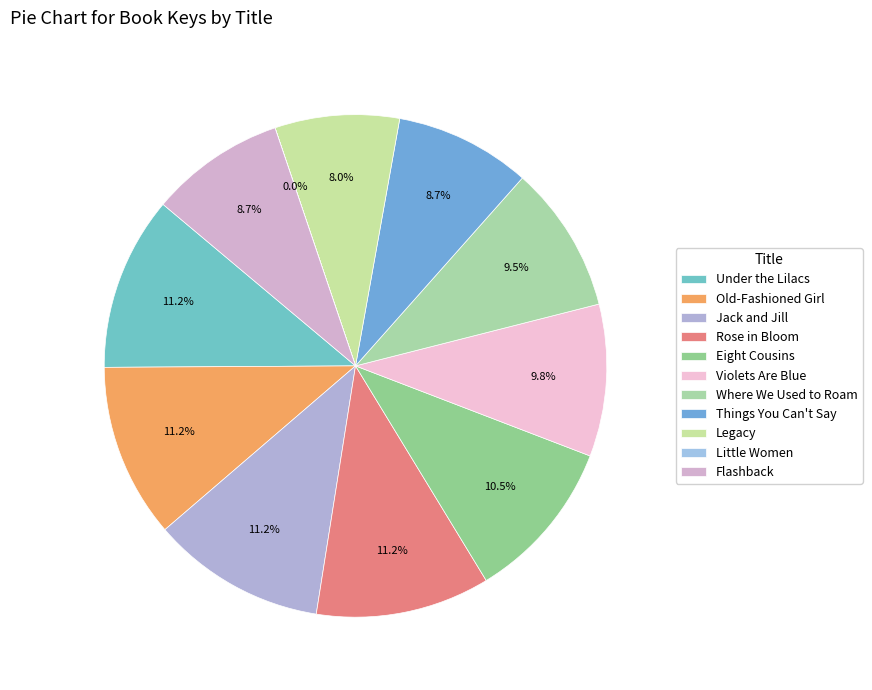

Count the number of slices in the pie.

11